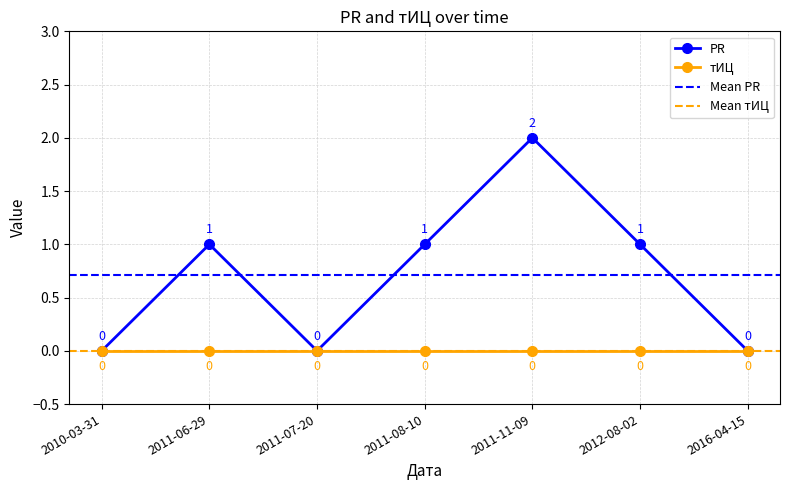

Count the values in the range 0 to 1.

6